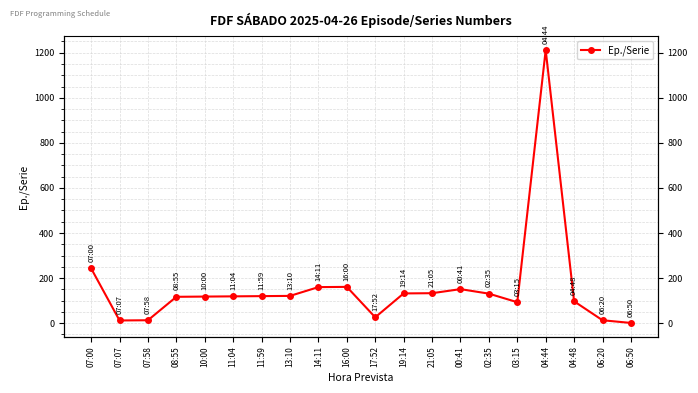

The chart shows a value of 84 at 02:35. True or false?

False